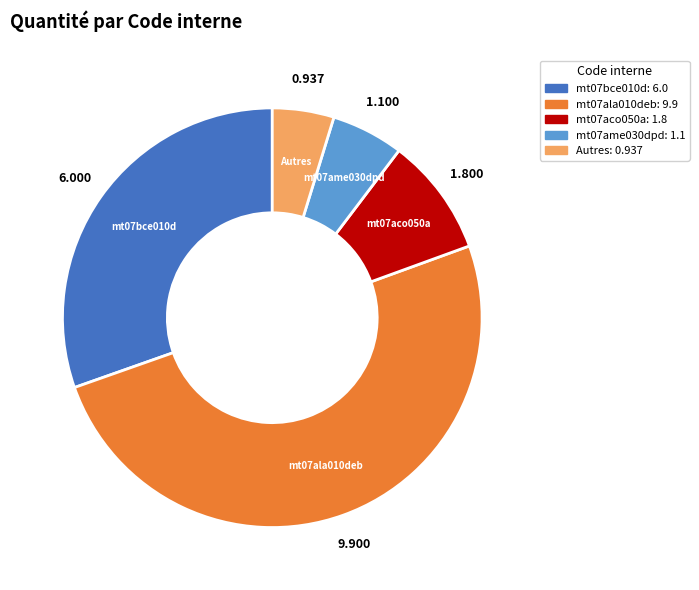

How many slices are in this pie chart?

5